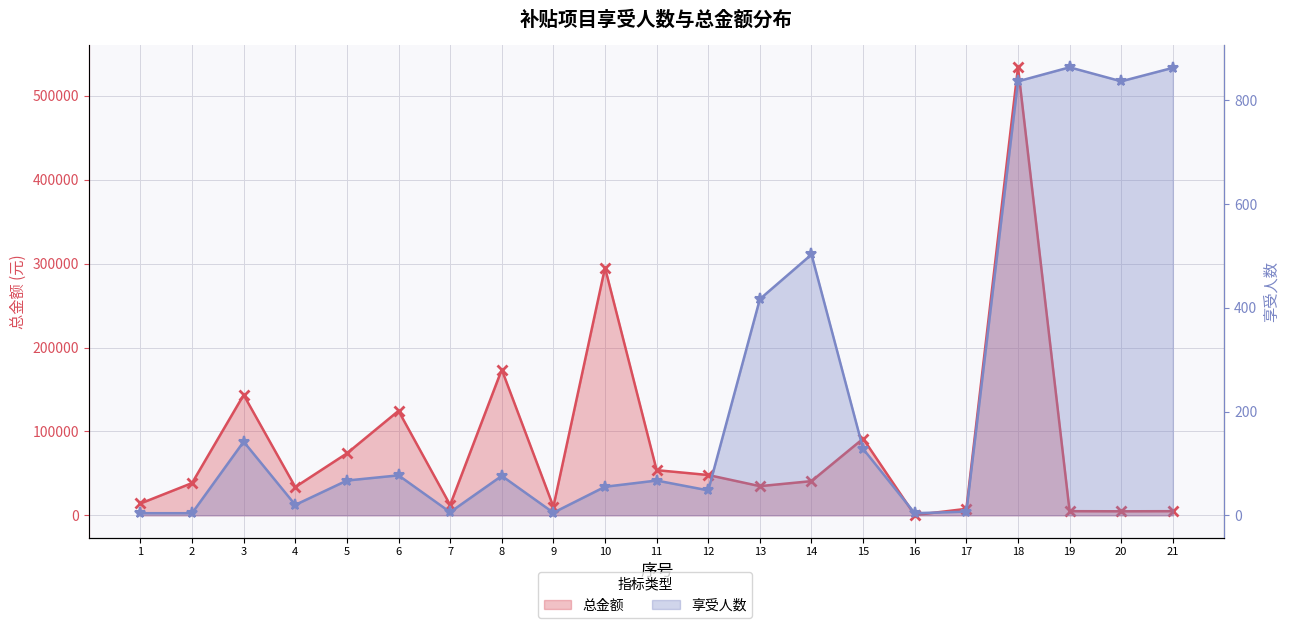

Where is the first local minimum for 总金额?

4